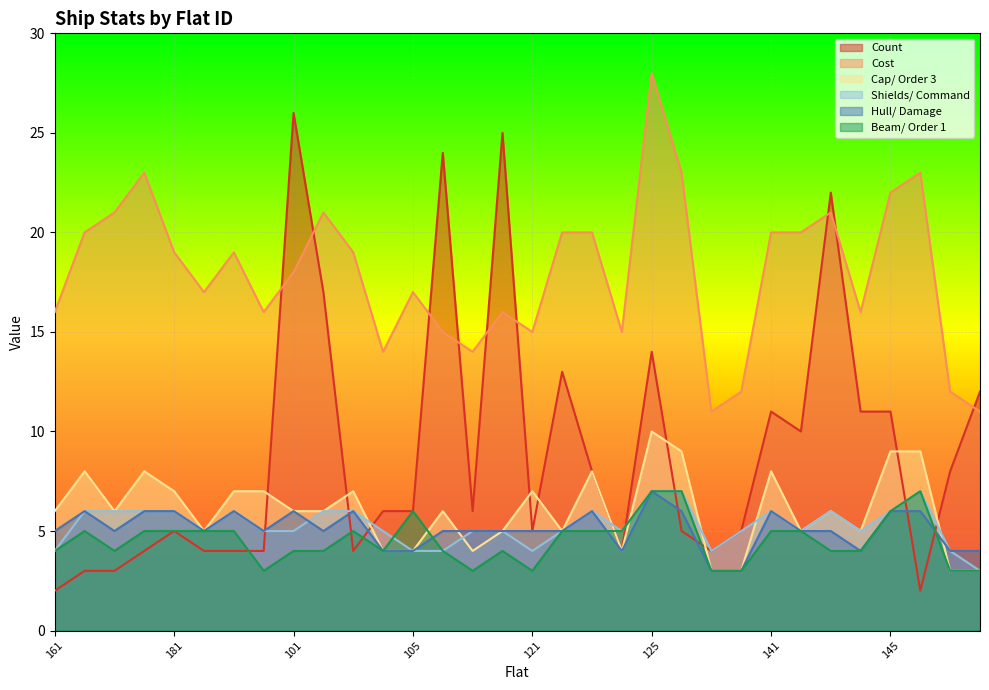

Which series has the largest range (max minus min)?

Count